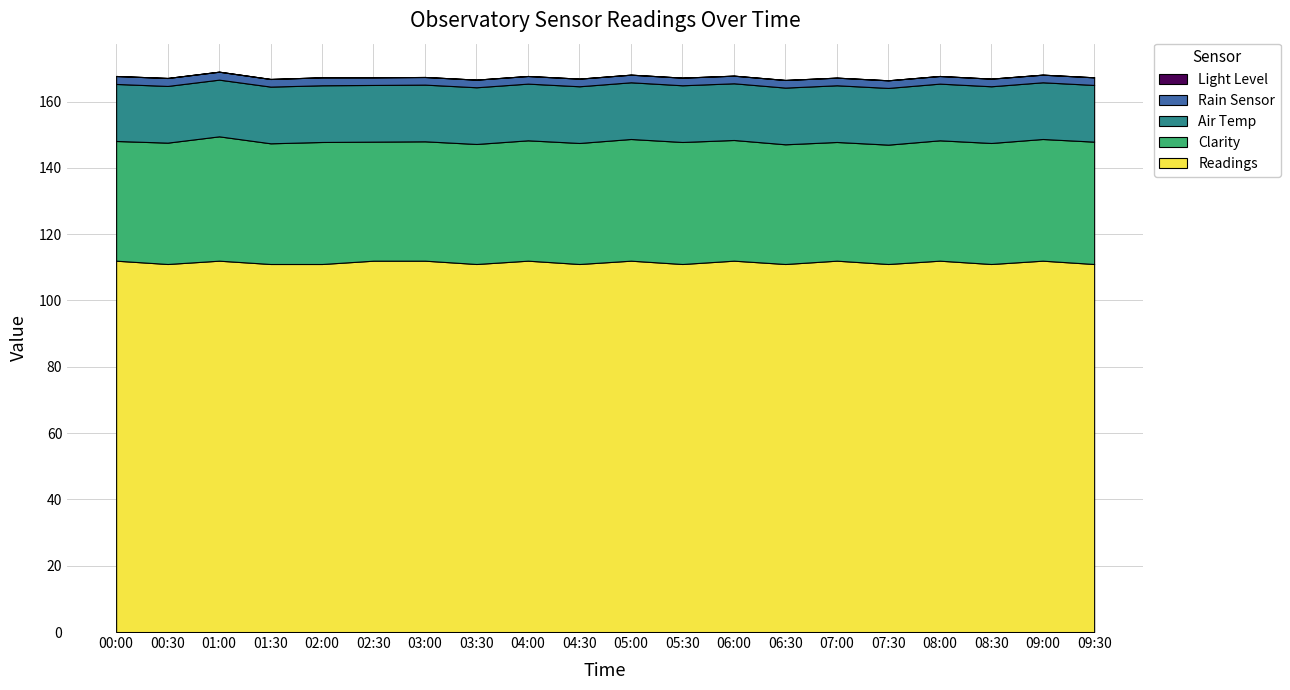

Reading left to right, what are all the values shown in this chart?

Clarity: 36.1	36.6	37.5	36.4	36.8	35.9	36.0	36.2	36.3	36.5	36.7	36.8	36.4	36.1	35.8	36.0	36.3	36.5	36.7	36.9
Air Temp: 17.2	17.1	17.1	17.1	17.1	17.1	17.1	17.1	17.1	17.1	17.1	17.1	17.1	17.1	17.1	17.1	17.1	17.1	17.1	17.1
Rain Sensor: 2.4	2.4	2.4	2.3	2.4	2.3	2.3	2.3	2.3	2.3	2.3	2.3	2.3	2.3	2.3	2.3	2.3	2.3	2.3	2.3
Light Level: 0.0	0.0	0.0	0.0	0.0	0.0	0.0	0.0	0.0	0.0	0.0	0.0	0.0	0.0	0.0	0.0	0.0	0.0	0.0	0.0
Readings: 112.0	111.0	112.0	111.0	111.0	112.0	112.0	111.0	112.0	111.0	112.0	111.0	112.0	111.0	112.0	111.0	112.0	111.0	112.0	111.0